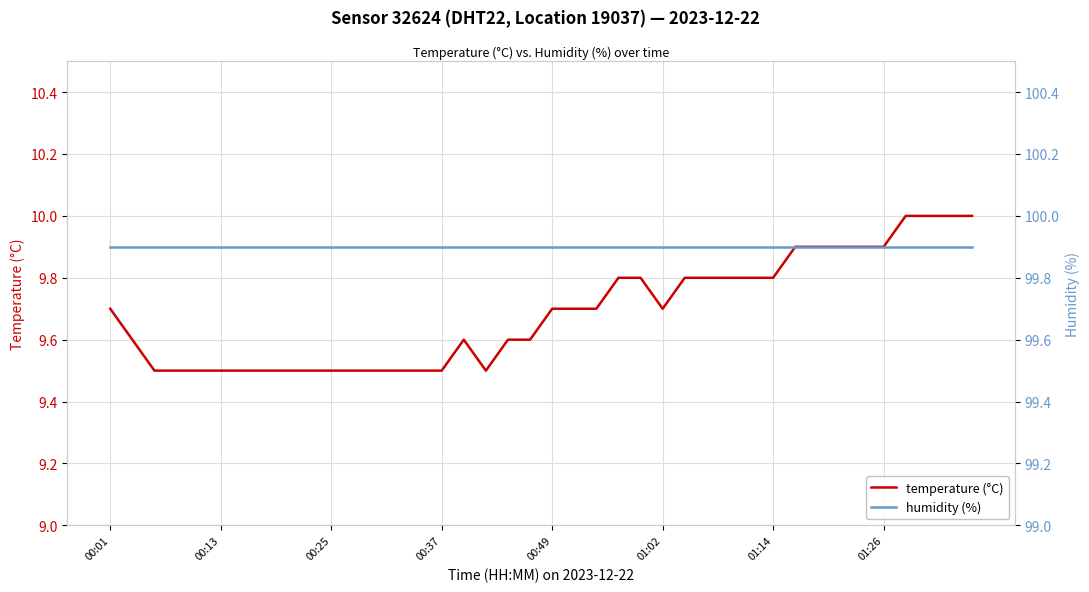

What is the maximum value for temperature (°C)?

10.0